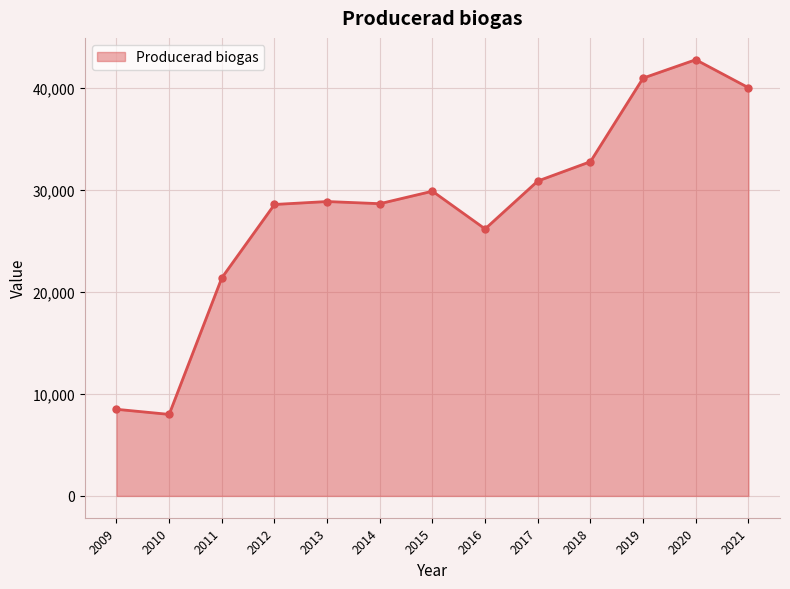

True or false: the data shows 8500 at 2009.

True